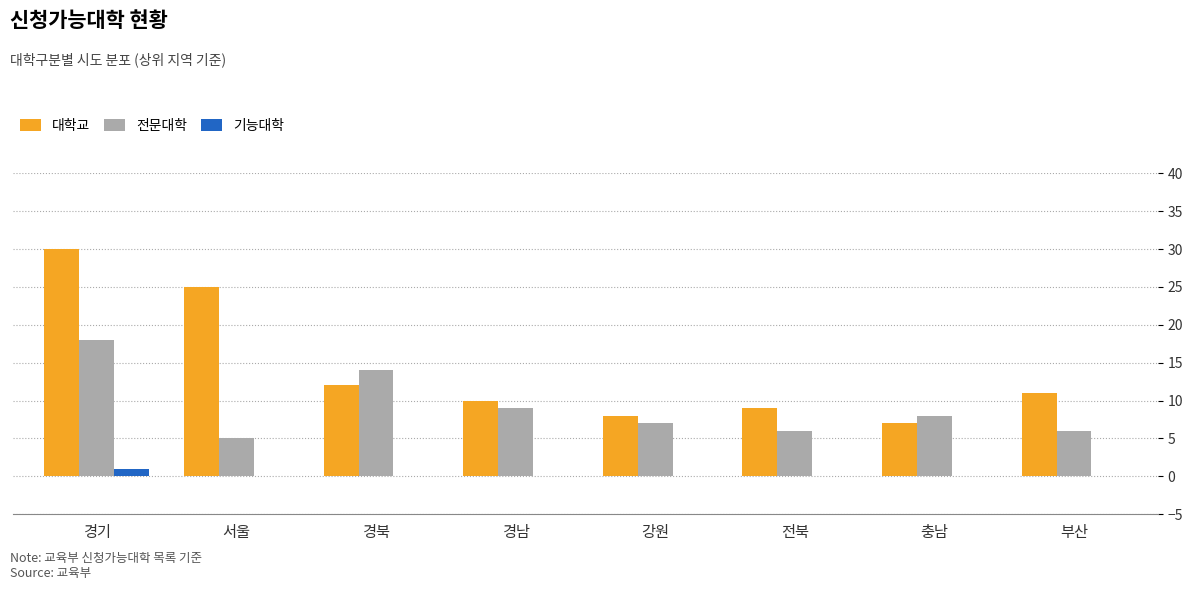

Which series has the largest total across all categories?

대학교